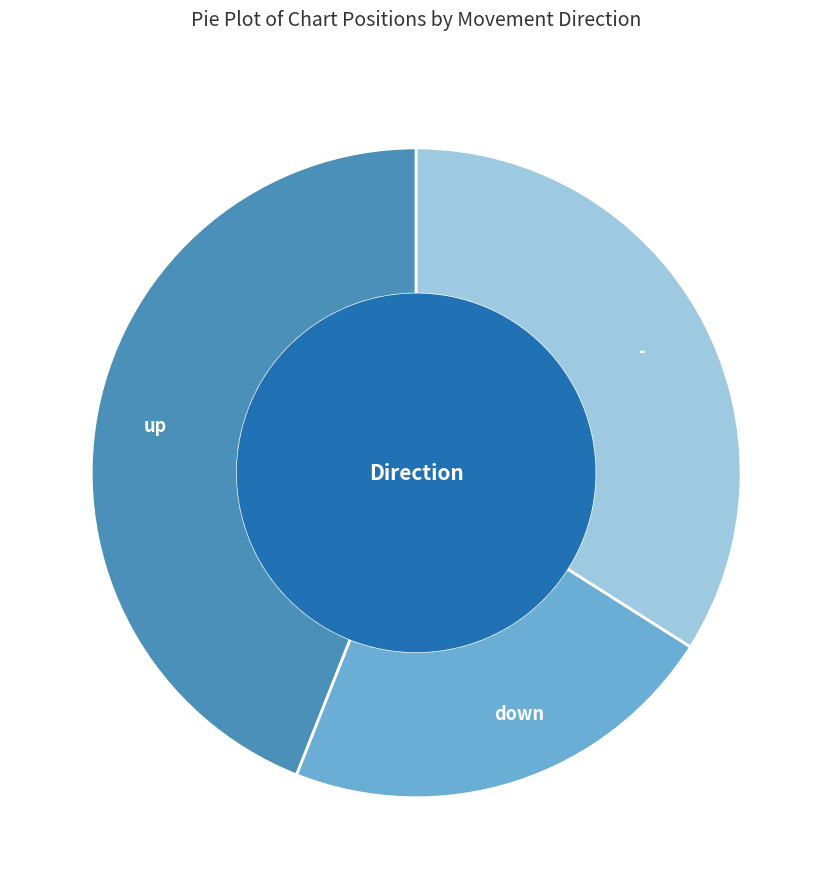

Is there any slice that represents more than half of the pie?

No